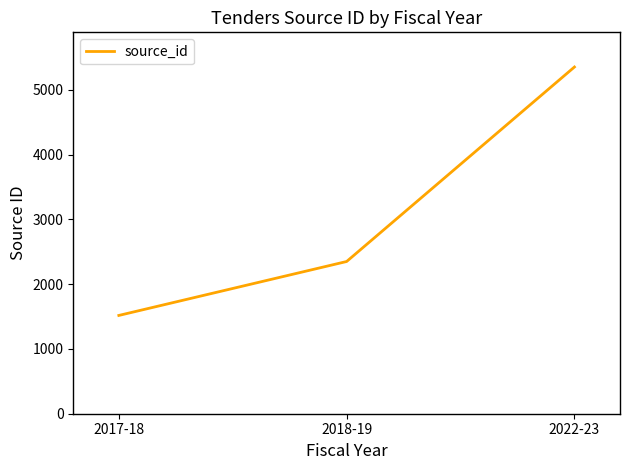

Reading left to right, extract all data points from this chart.

2017-18=1518	2018-19=2351	2022-23=5355